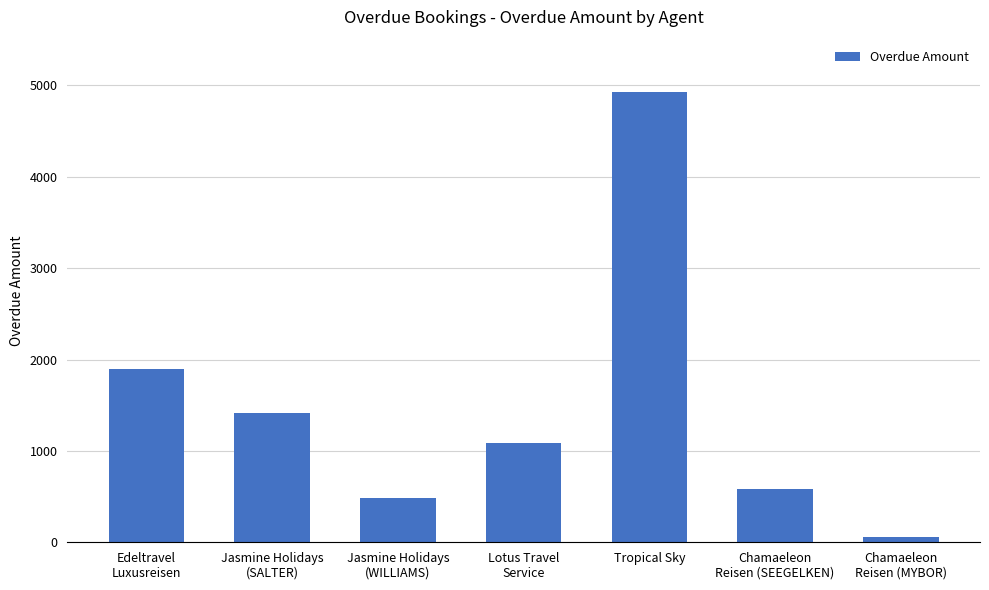

The chart shows a value of 1410.0 at Jasmine Holidays
(SALTER). True or false?

True